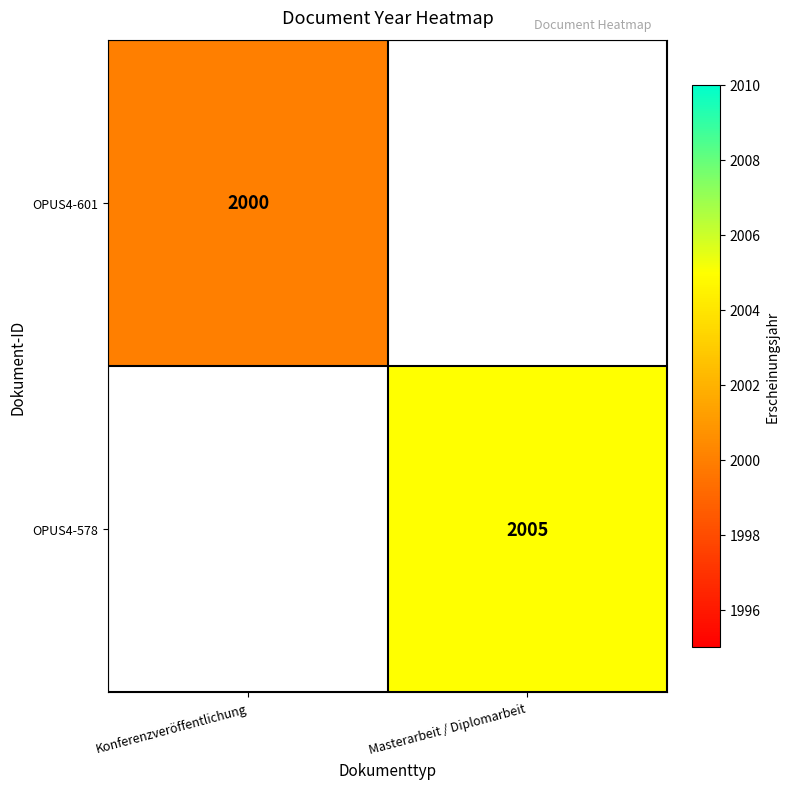

True or false: OPUS4-601 has a value of 2000 at Konferenzveröffentlichung.

True